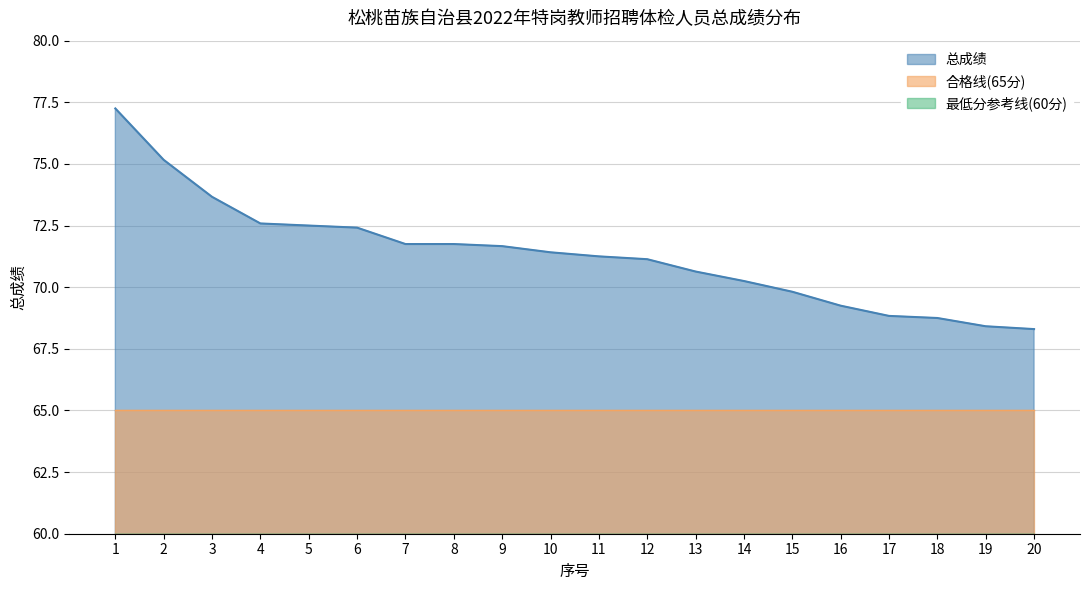

What is the ratio of the value at 9 to the value at 15?

1.0